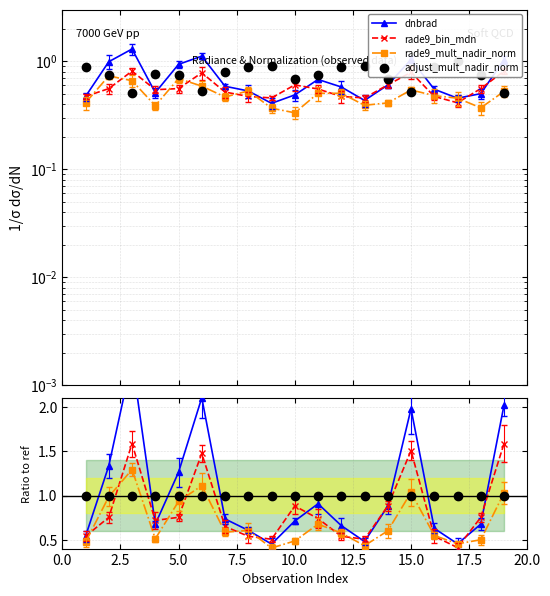

Is it true that rade9_mult_nadir_norm equals 1.0 at 5.0?

False